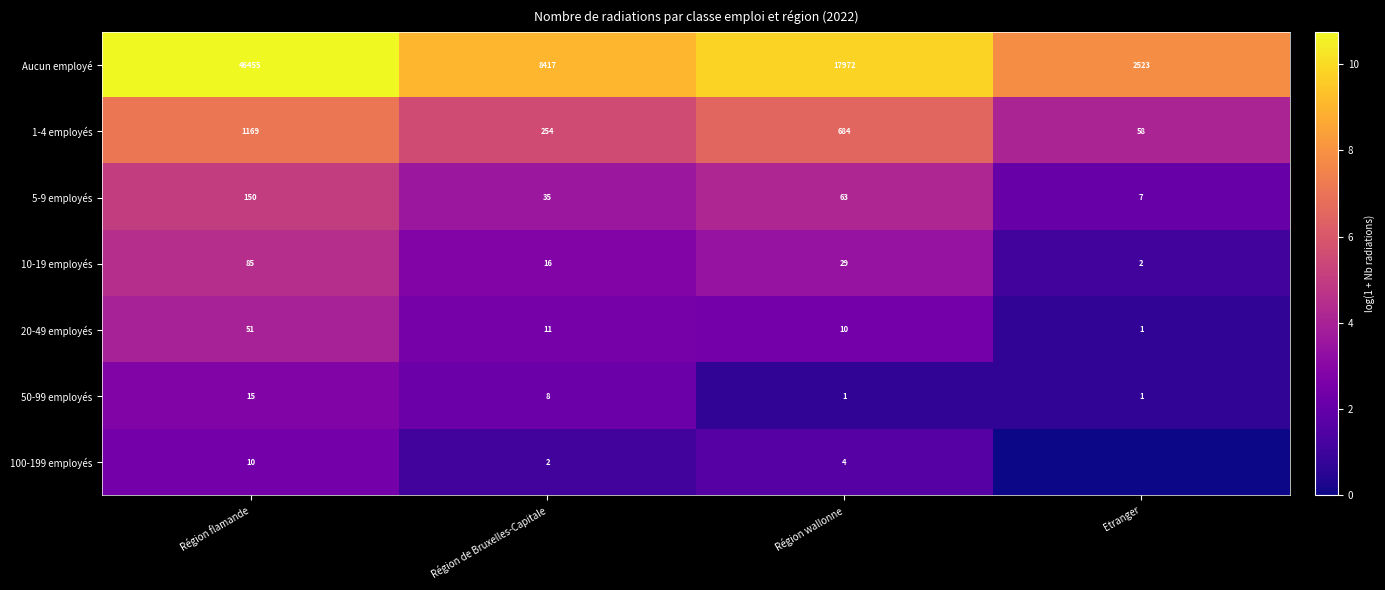

The value of 10-19 employés at Etranger is 1. True or false?

False